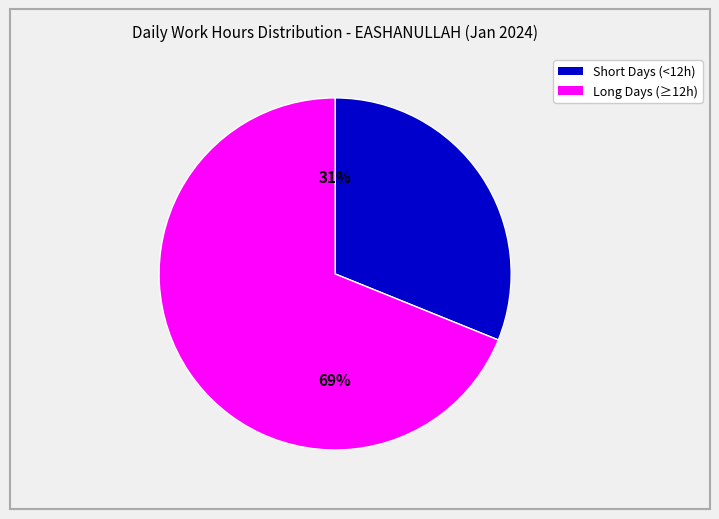

To the nearest percent, what is the average slice percentage?

50%